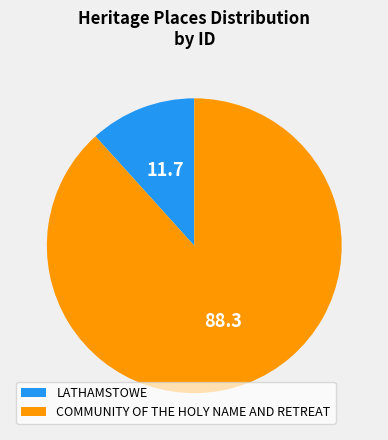

How many slices are in this pie chart?

2